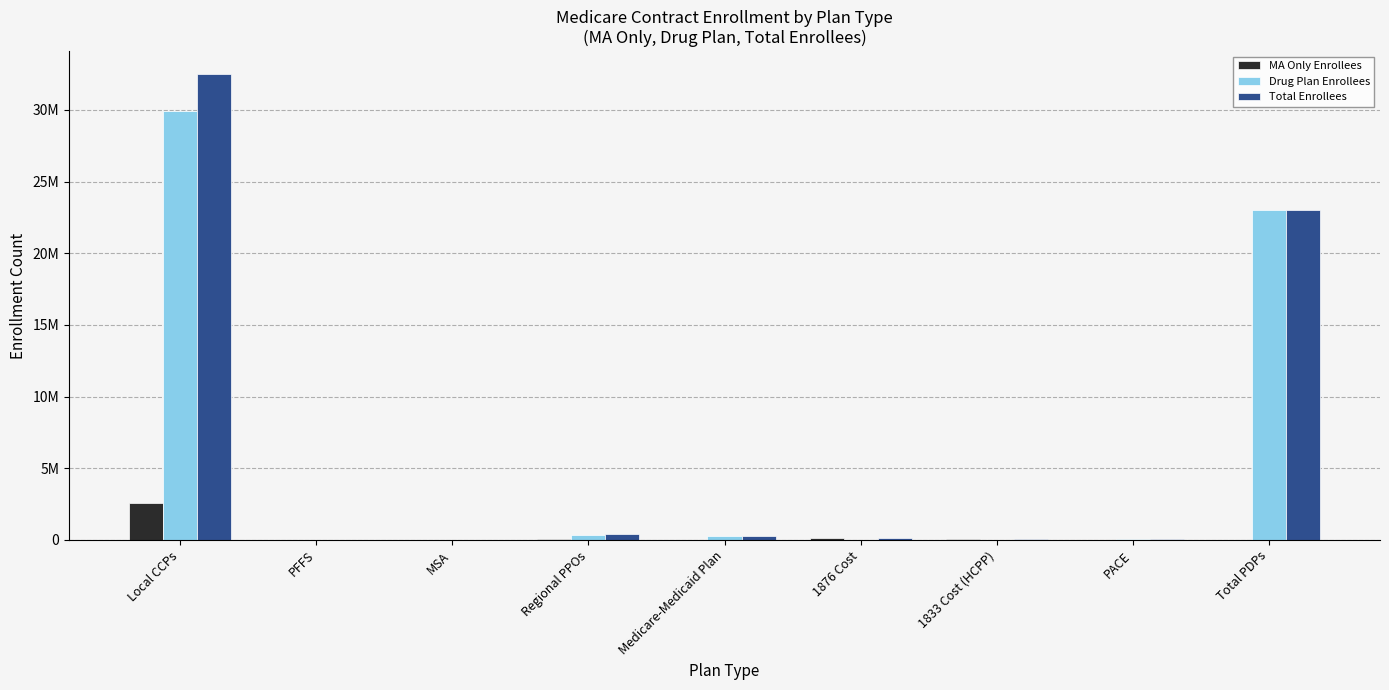

The Total Enrollees series shows 32444 at PFFS. True or false?

True